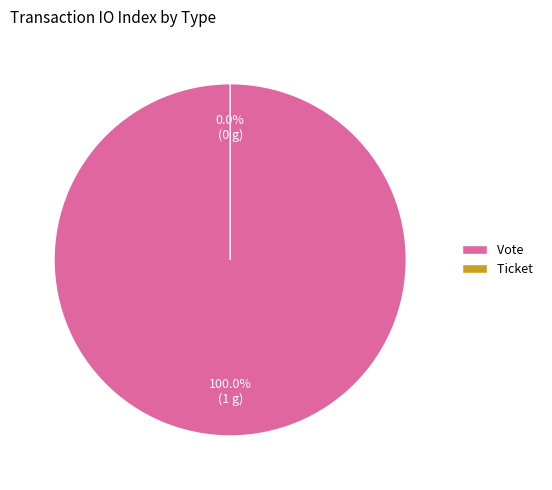

How many slices are in this pie chart?

2